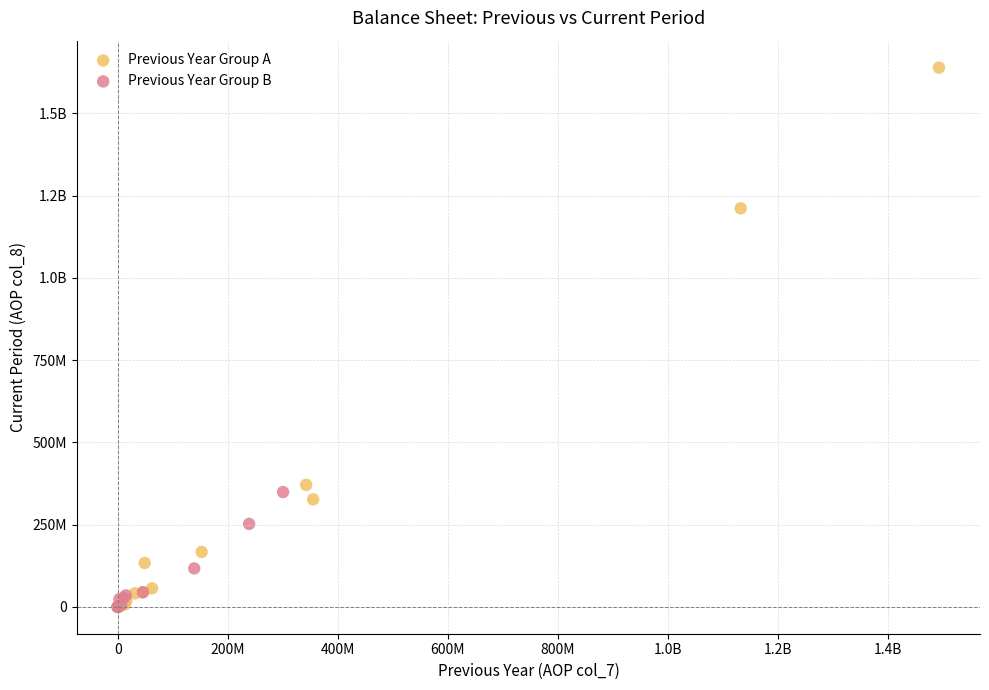

What are all the series names shown in the legend?

Previous Year Group A, Previous Year Group B